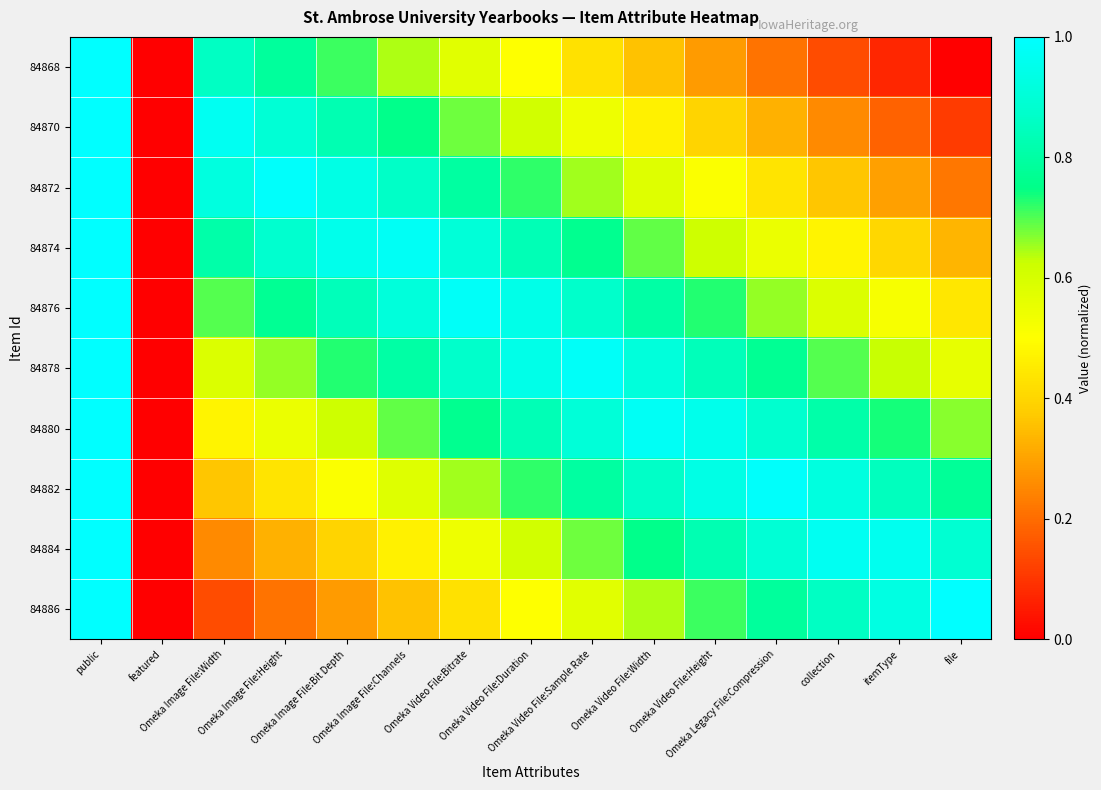

At Omeka Video File:Sample Rate, list the series in order from largest to smallest.

84878, 84880, 84876, 84882, 84874, 84884, 84872, 84886, 84870, 84868